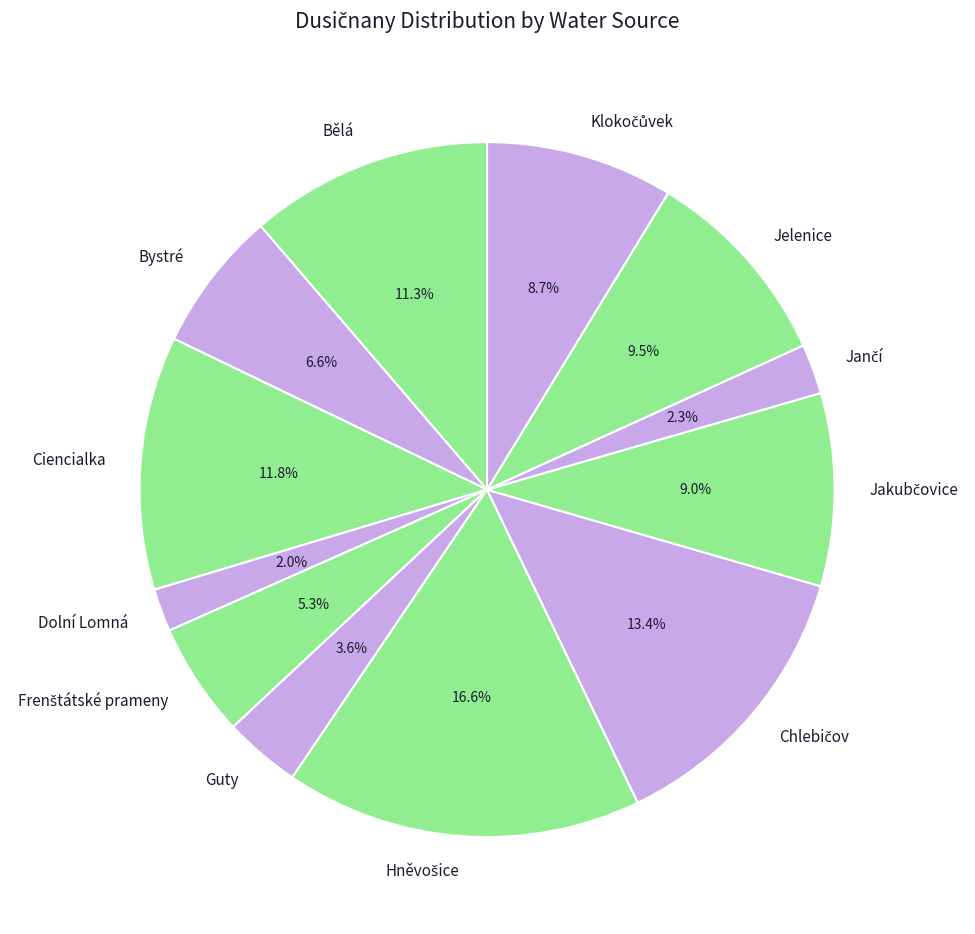

True or false: Bělá accounts for 11% of the total.

True